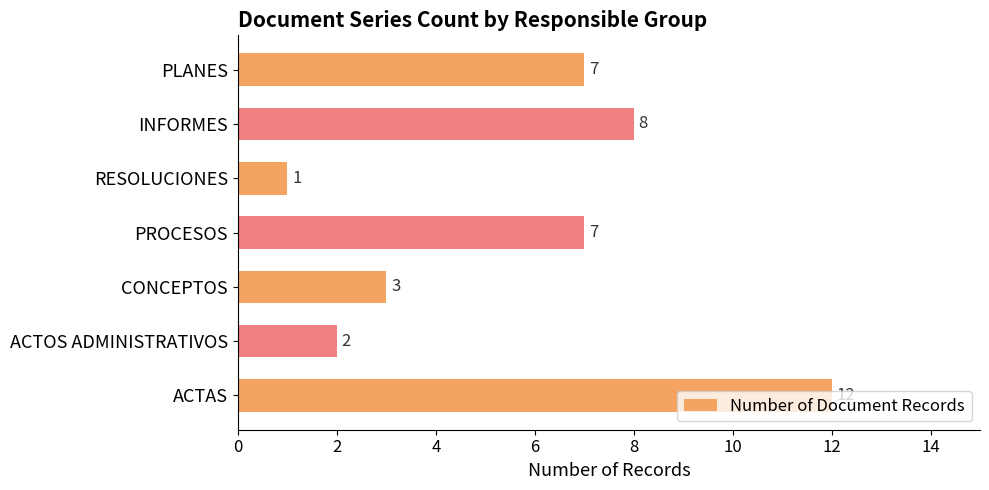

Is it true that the value at ACTOS ADMINISTRATIVOS is 3?

False